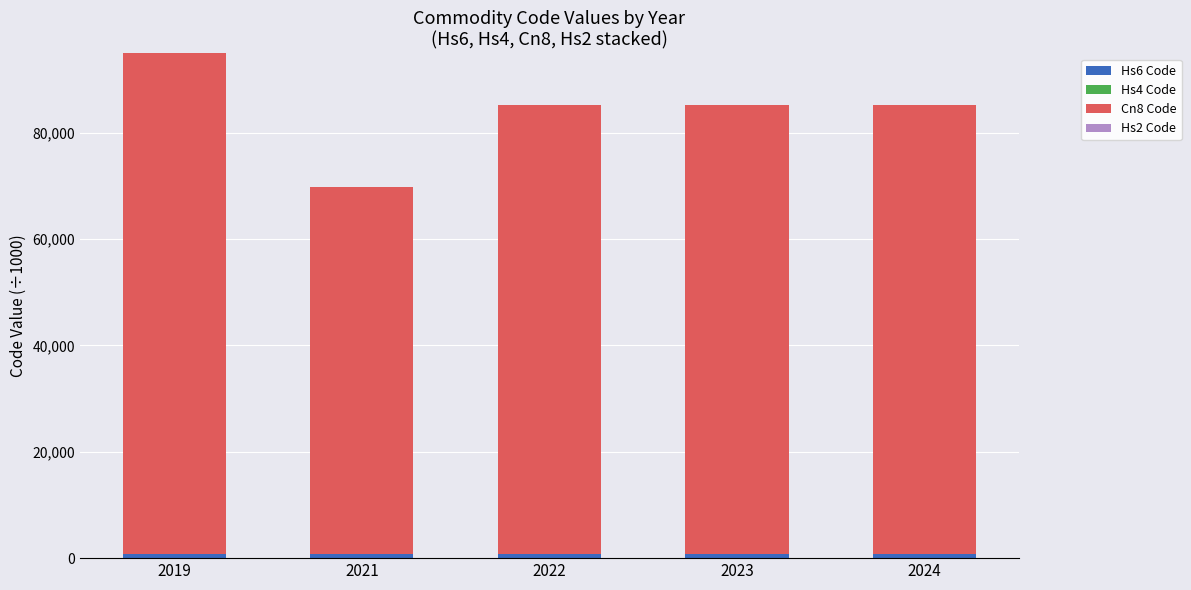

Are the bars grouped side by side (vs. stacked)?

No